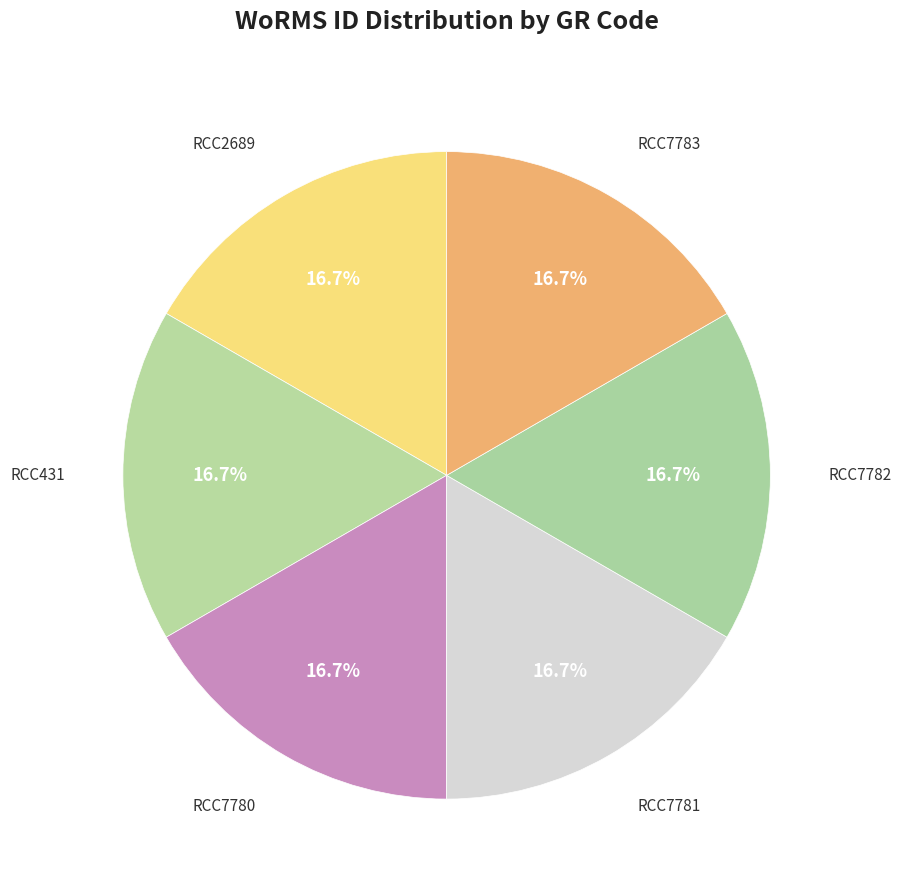

Is the sum of RCC7783 and RCC7782 greater than half?

No